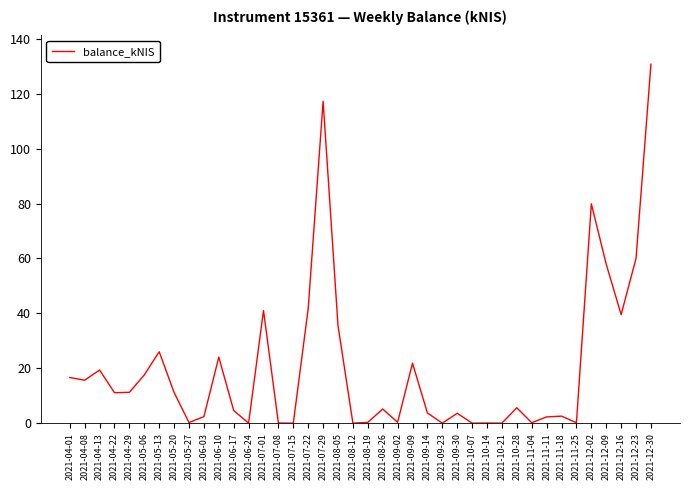

How many lines are shown in the chart?

1